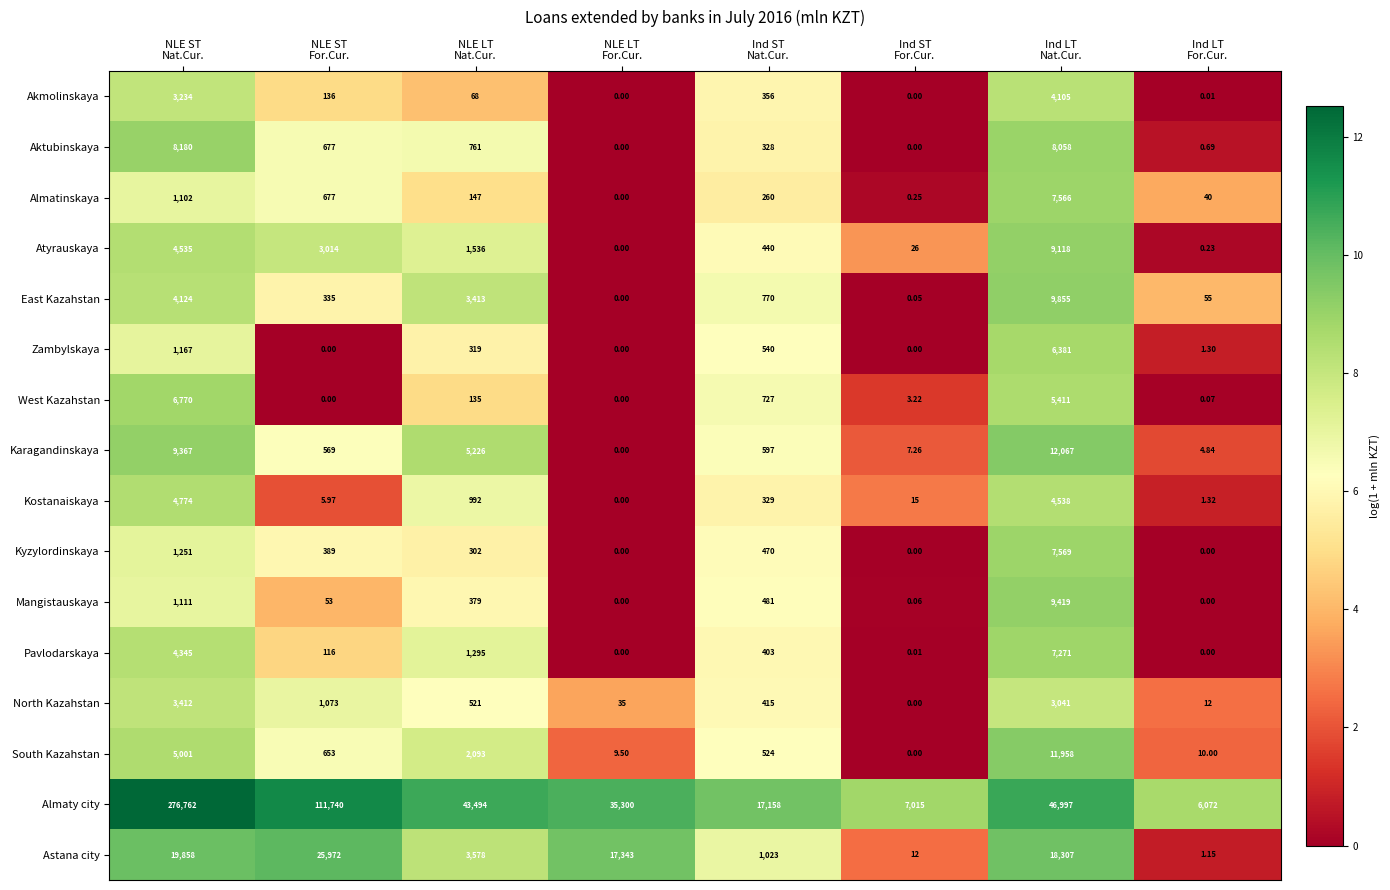

Which series has the largest range (max minus min)?

Almaty city